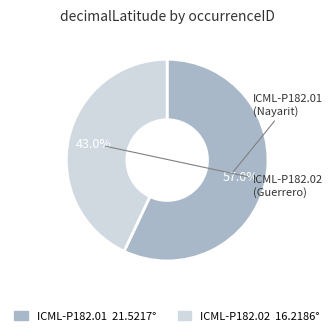

Is there any slice that represents more than half of the pie?

Yes